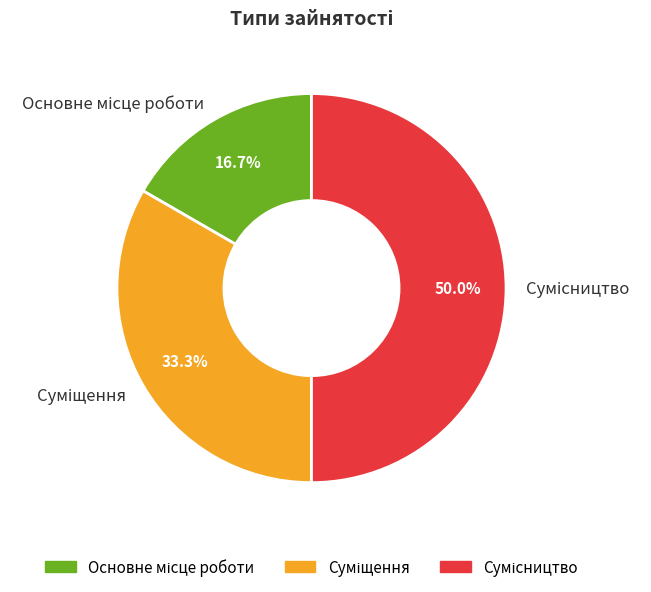

How many slices are in this pie chart?

3